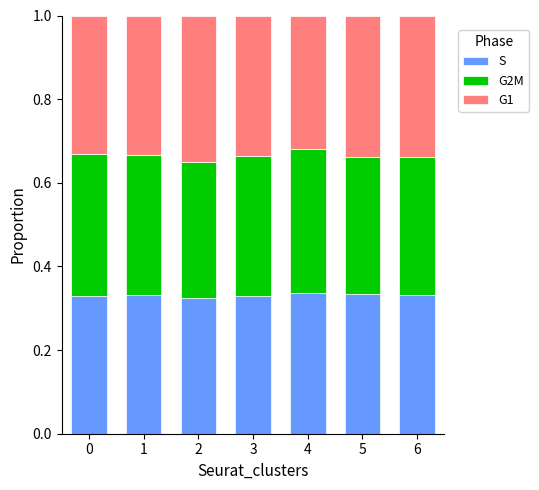

What is the sum of all S values?

2.3